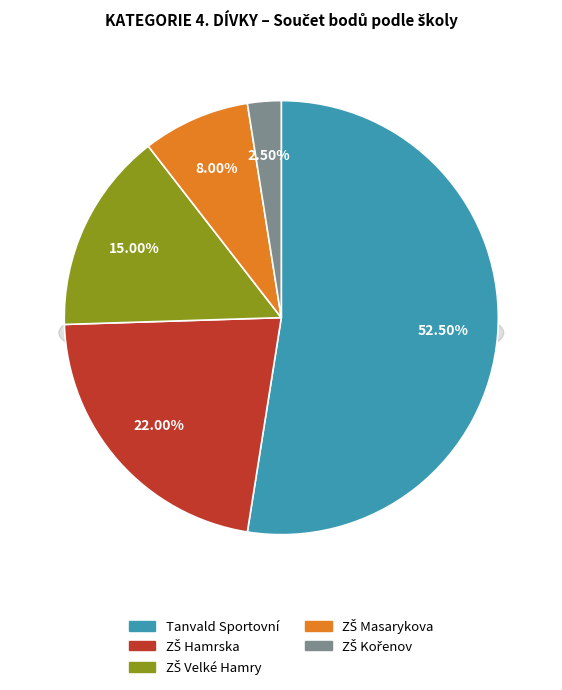

Which category accounts for the majority?

Tanvald Sportovní